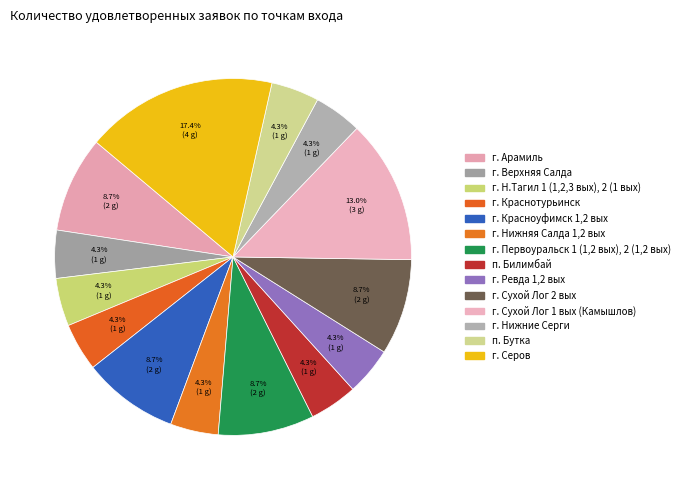

What is the largest slice in the pie chart?

г. Серов